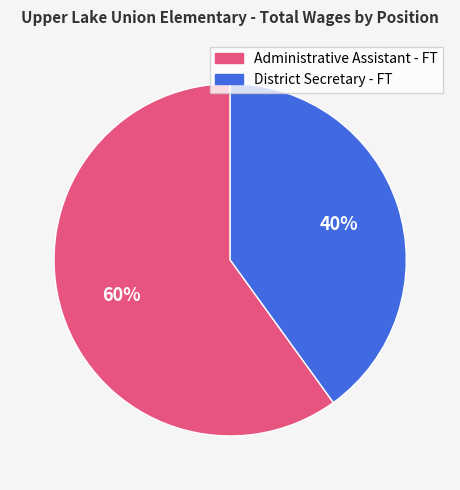

What is the ratio of the value at District Secretary - FT to the value at Administrative Assistant - FT?

0.7